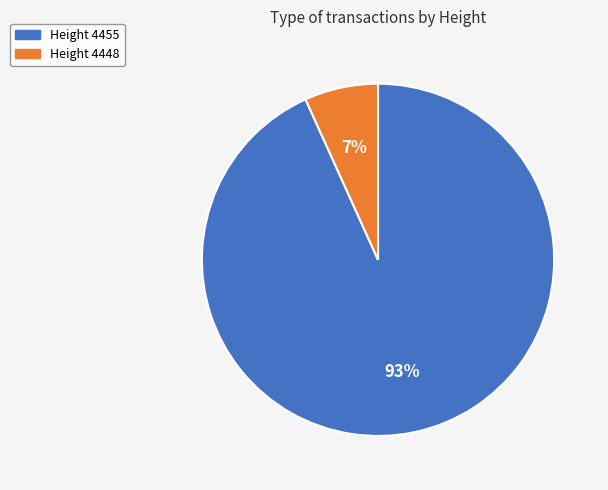

To the nearest percent, what is the average slice percentage?

50%